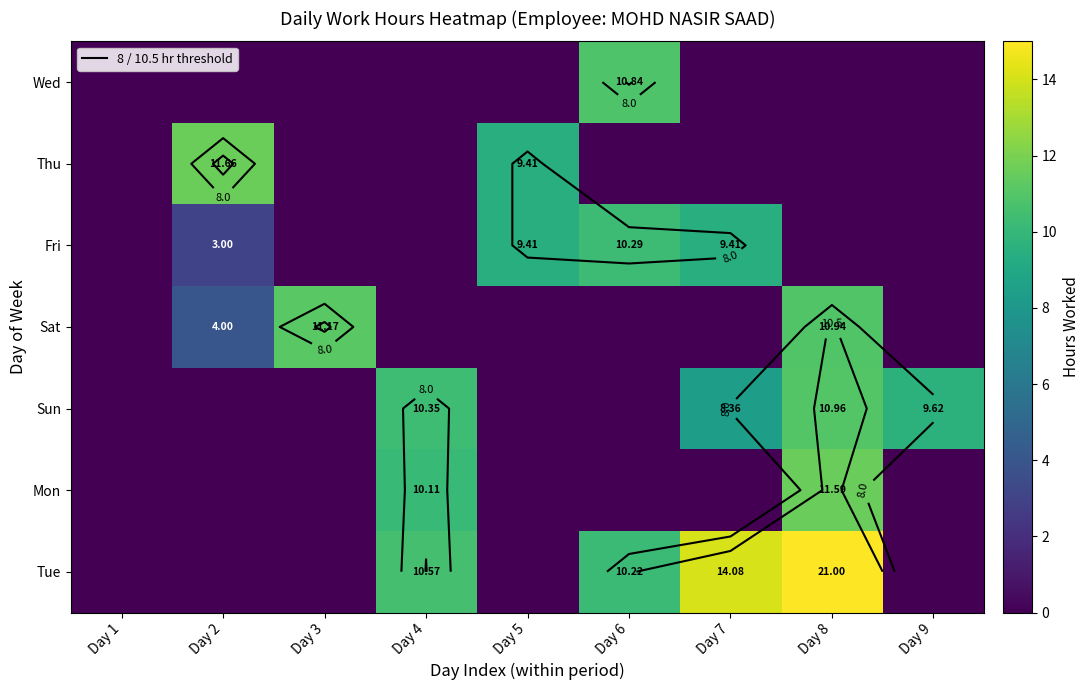

List the series in order of their peak value, highest first.

Tue, Thu, Mon, Sat, Sun, Wed, Fri